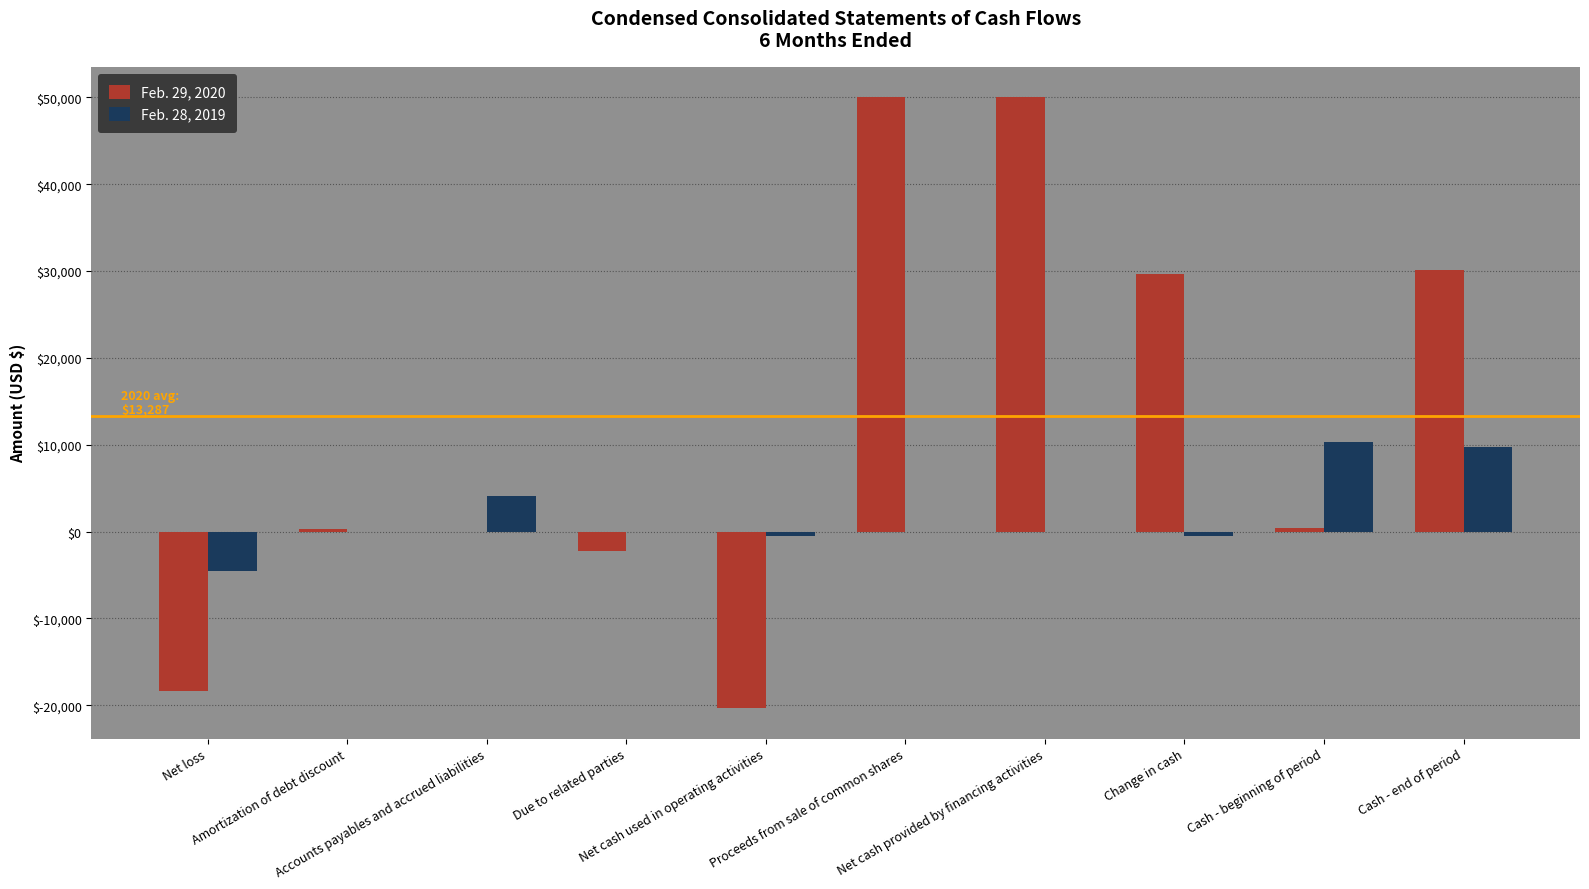

Read the Feb. 29, 2020 value at Amortization of debt discount, to the nearest 50.

350